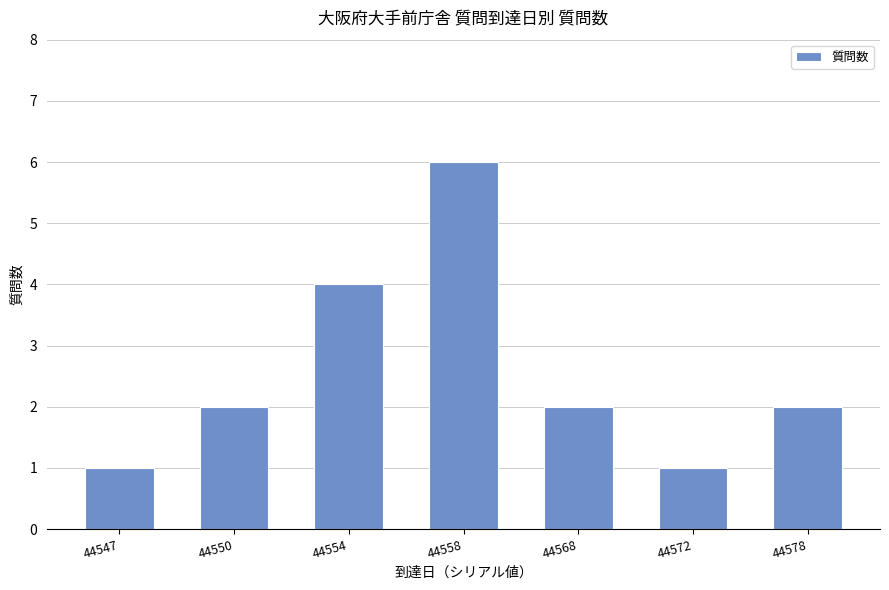

True or false: the data shows 6 at 44558.

True